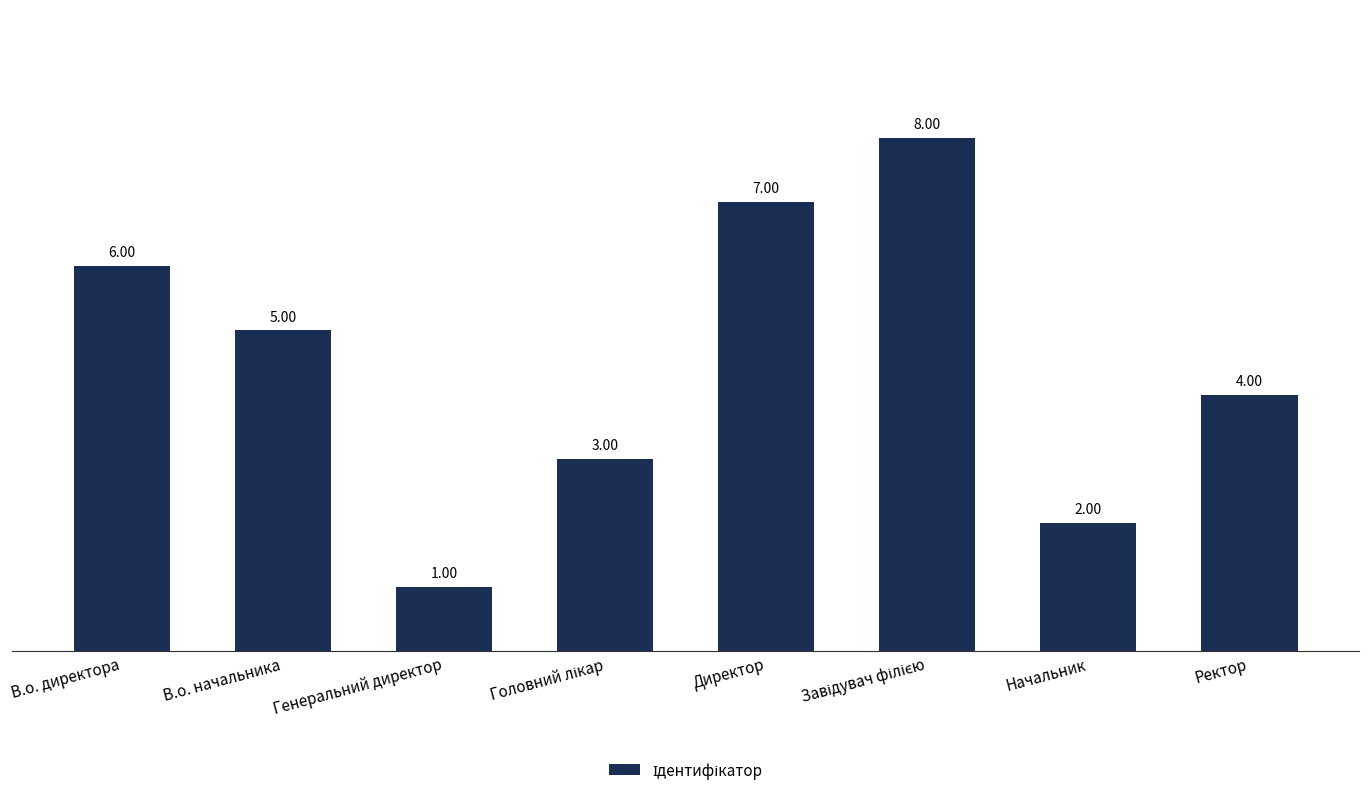

At which label does the data first exceed 5?

В.о. директора